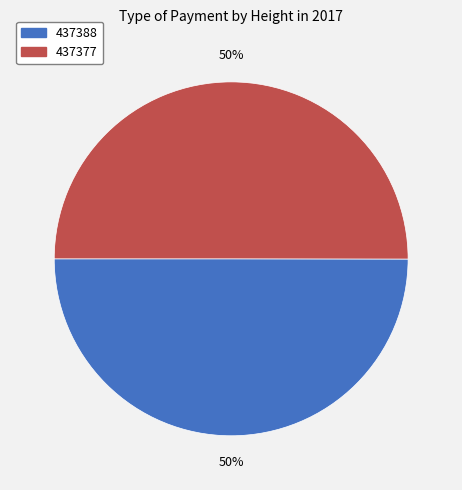

Do 437388 and 437377 together represent more than half of the pie?

Yes